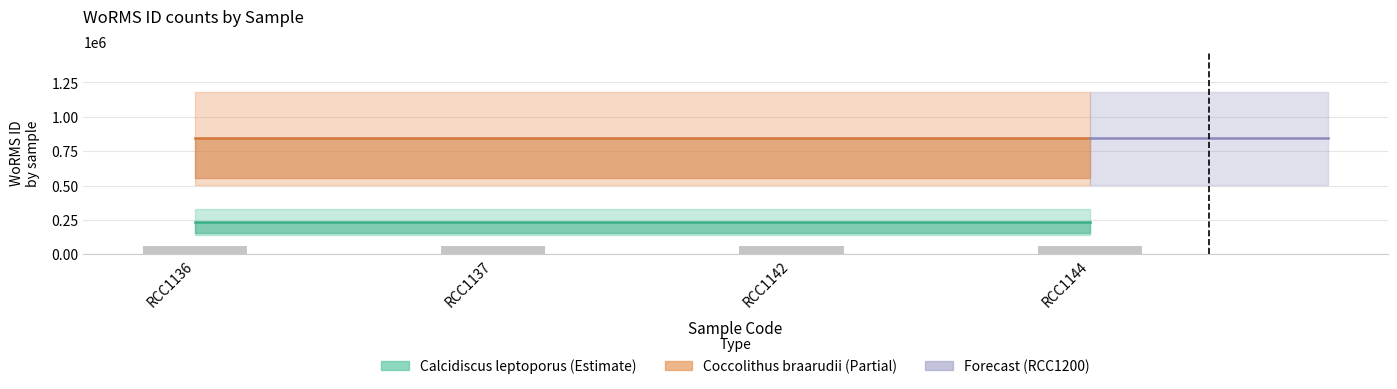

At RCC1142, list the series in order from largest to smallest.

Coccolithus braarudii, Calcidiscus leptoporus